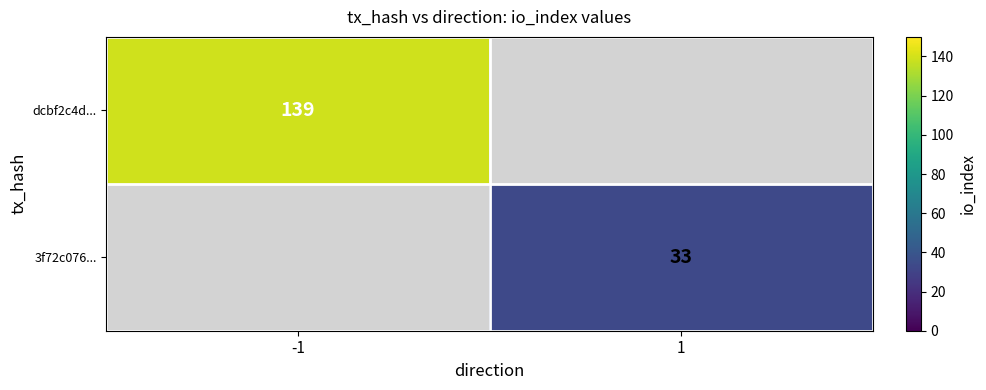

Is it true that dcbf2c4d... equals 139 at -1?

True